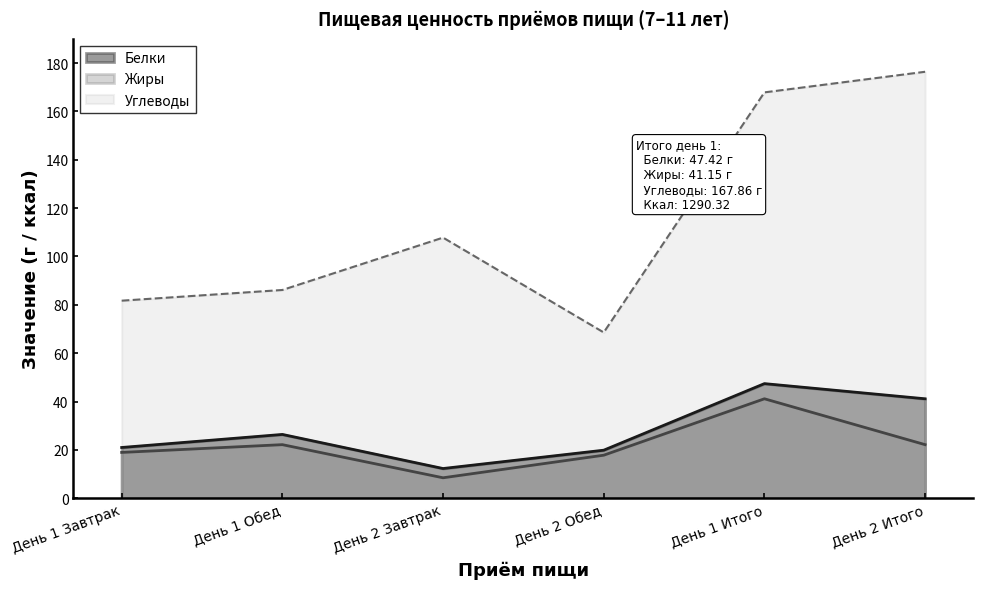

How many categories are shown in the chart?

6